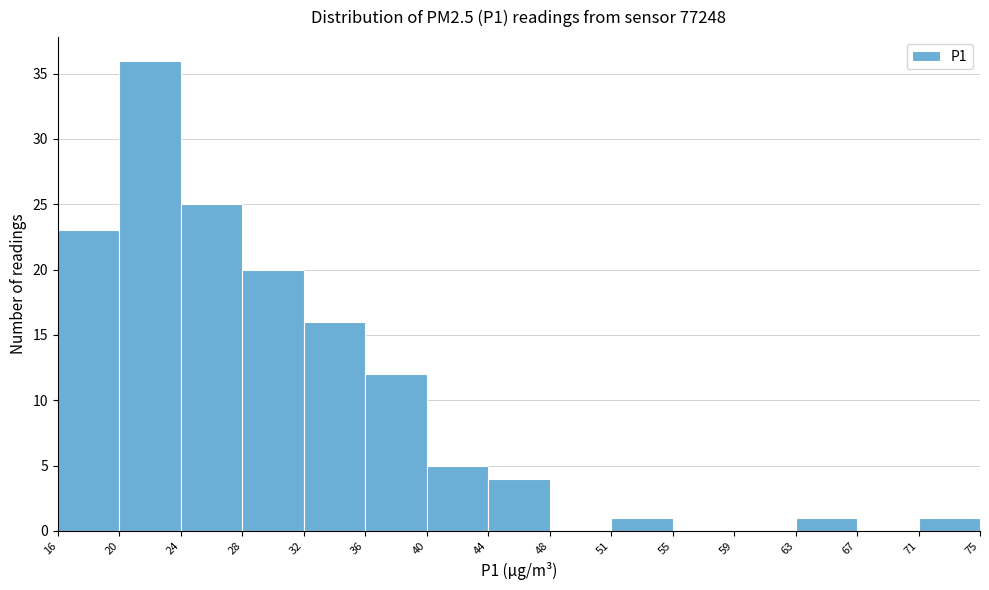

How tall is the bar that spans 32 to 36 on the x-axis? The values are not printed on the chart, so give them approximately, as read against the axis.

16